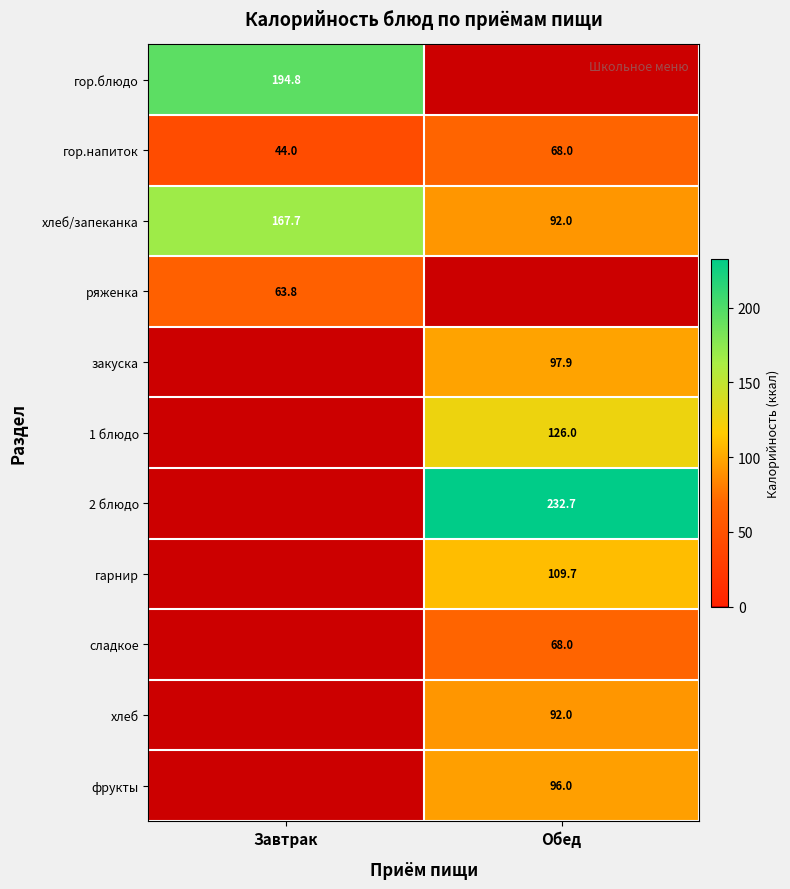

At which label is хлеб/запеканка closest to 129?

Обед